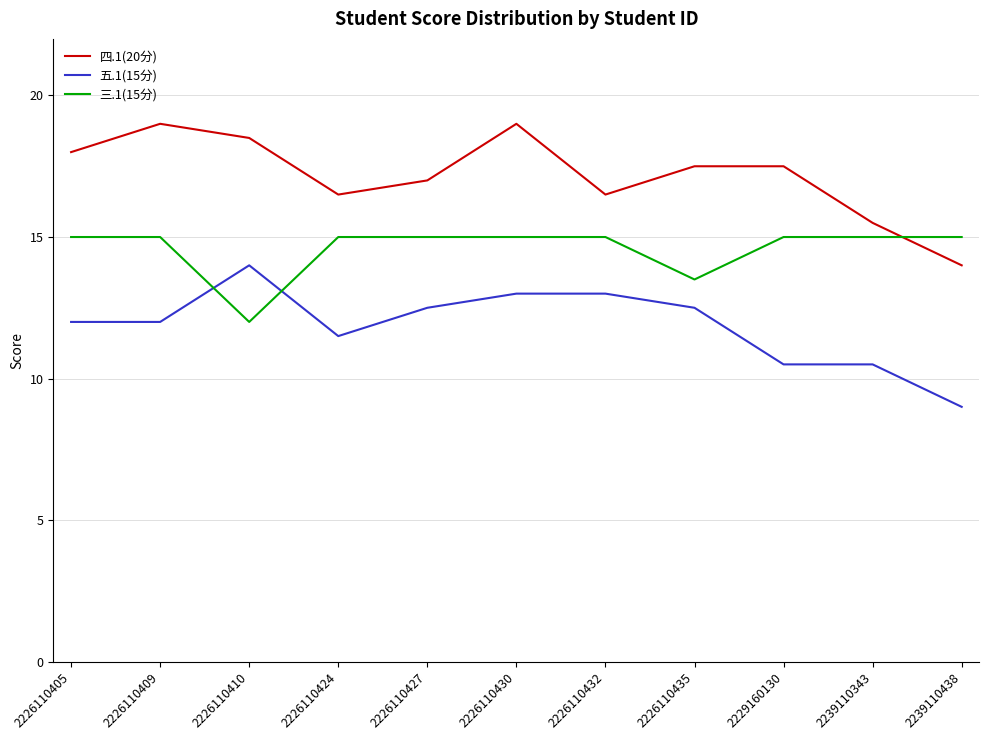

Reading left to right, list all the values displayed in this chart.

四.1(20分): 18.0	19.0	18.5	16.5	17.0	19.0	16.5	17.5	17.5	15.5	14.0
五.1(15分): 12.0	12.0	14.0	11.5	12.5	13.0	13.0	12.5	10.5	10.5	9.0
三.1(15分): 15.0	15.0	12.0	15.0	15.0	15.0	15.0	13.5	15.0	15.0	15.0